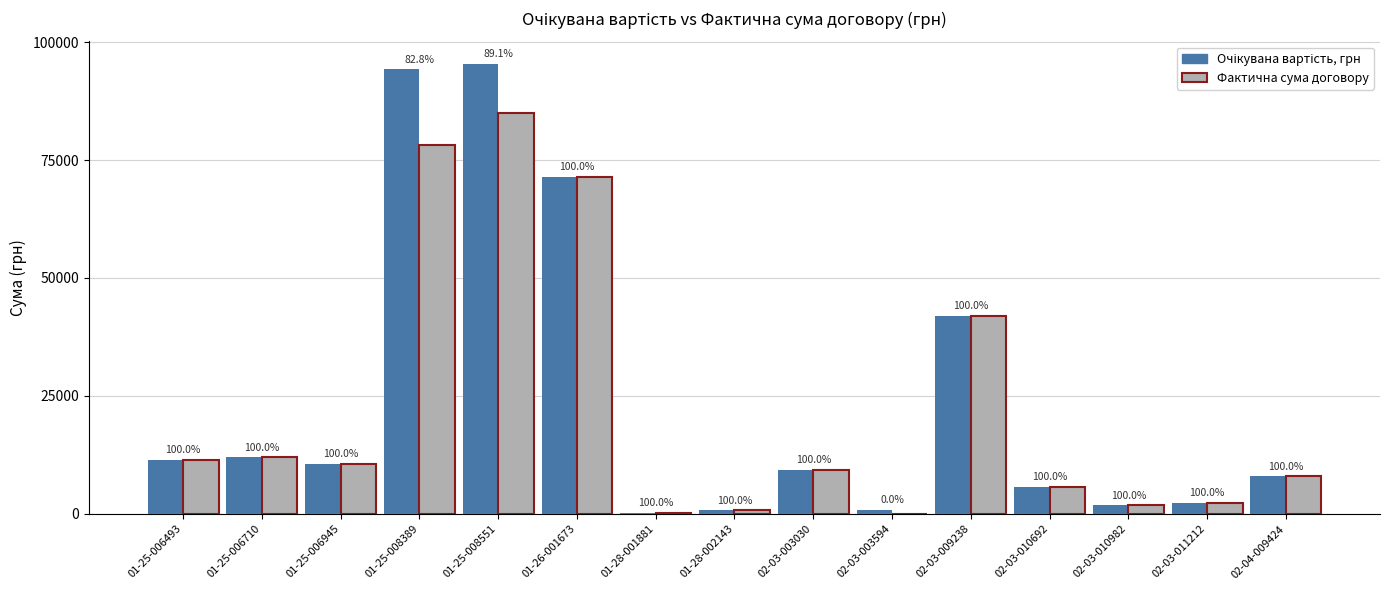

Which series has the largest total across all categories?

Очікувана вартість, грн